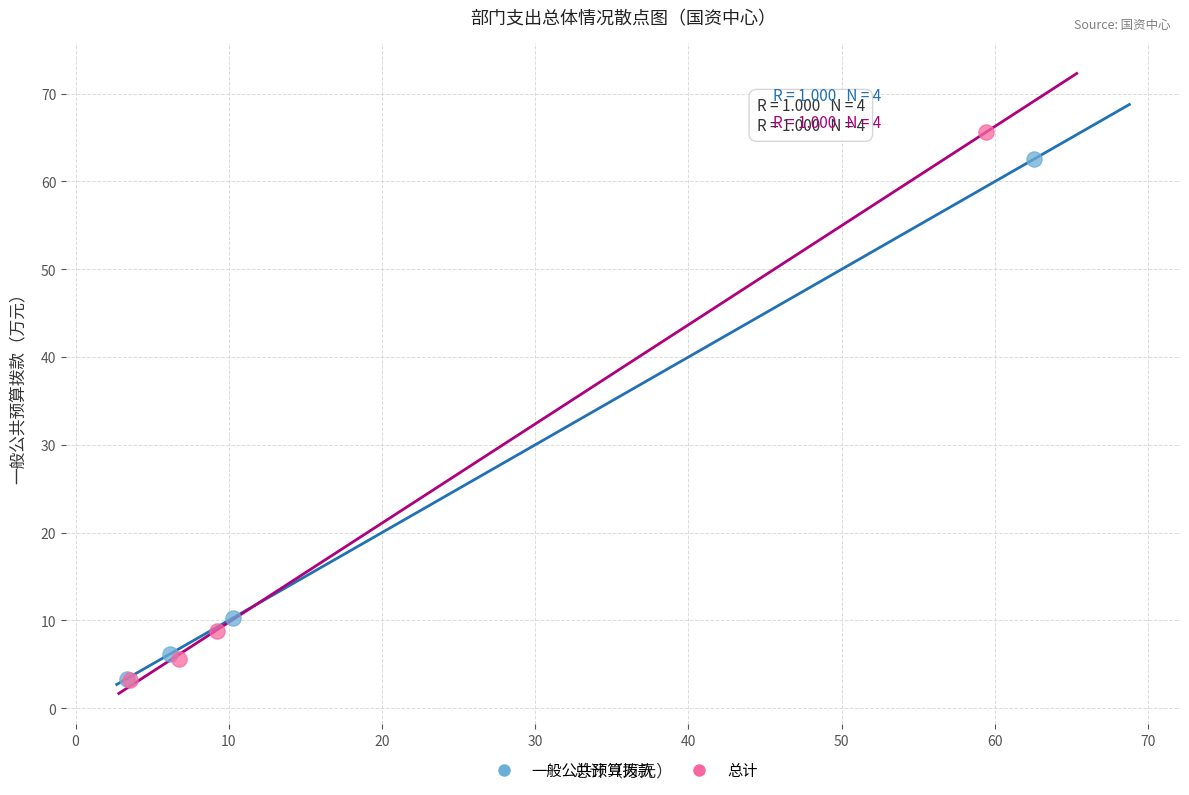

Which series has the largest Y range (max minus min)?

总计